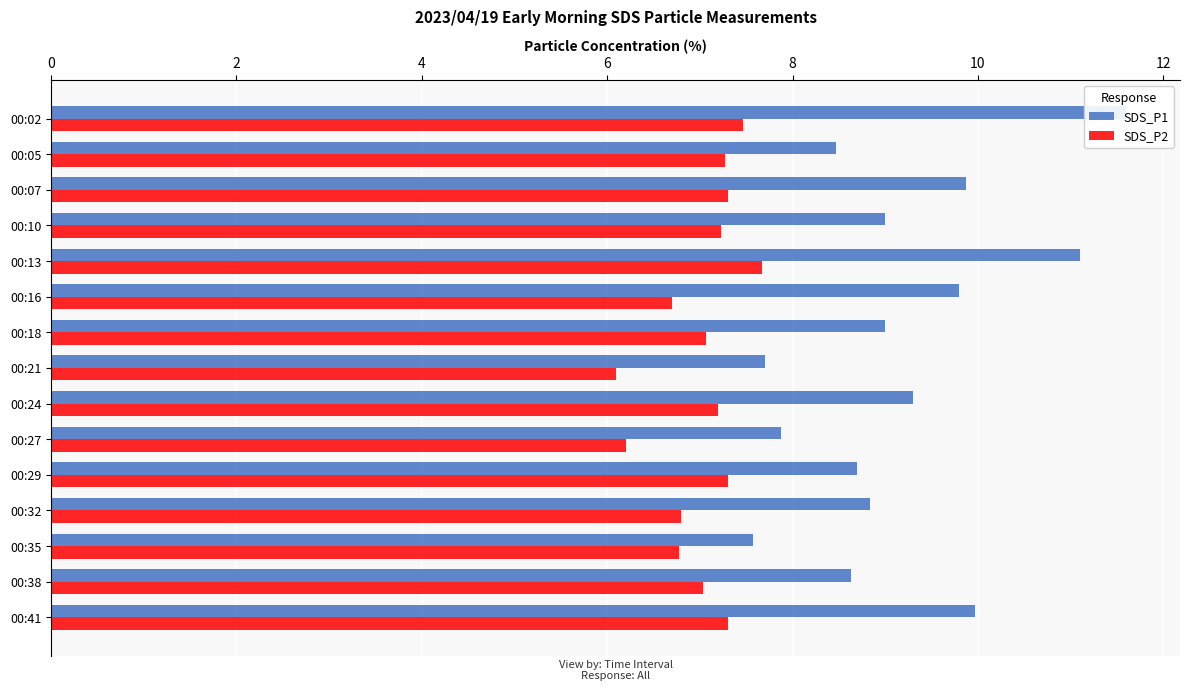

What is the difference between the SDS_P2 values at 00:38 and 00:07?

0.3